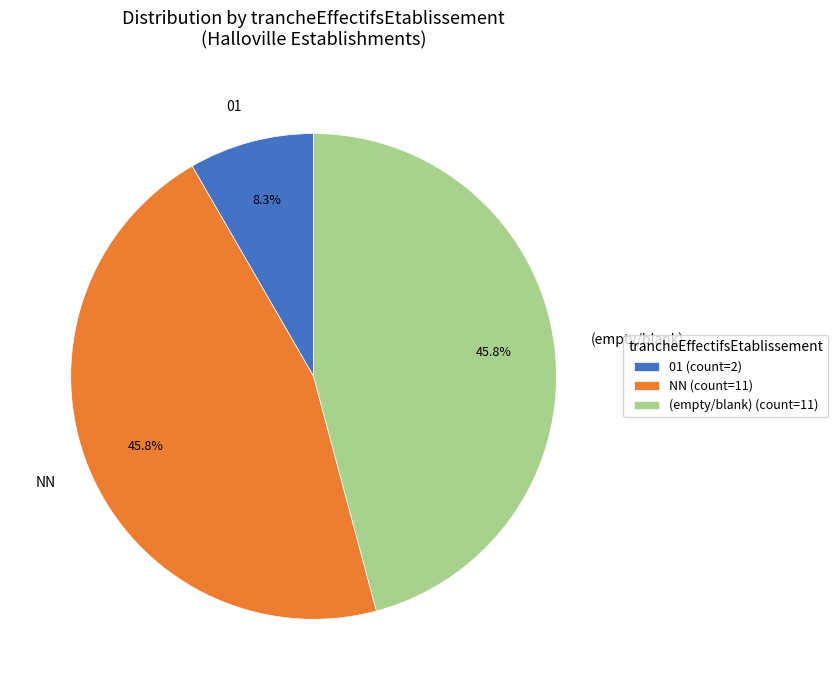

Combined, do (empty/blank) (count=11) and NN (count=11) account for over 50%?

Yes